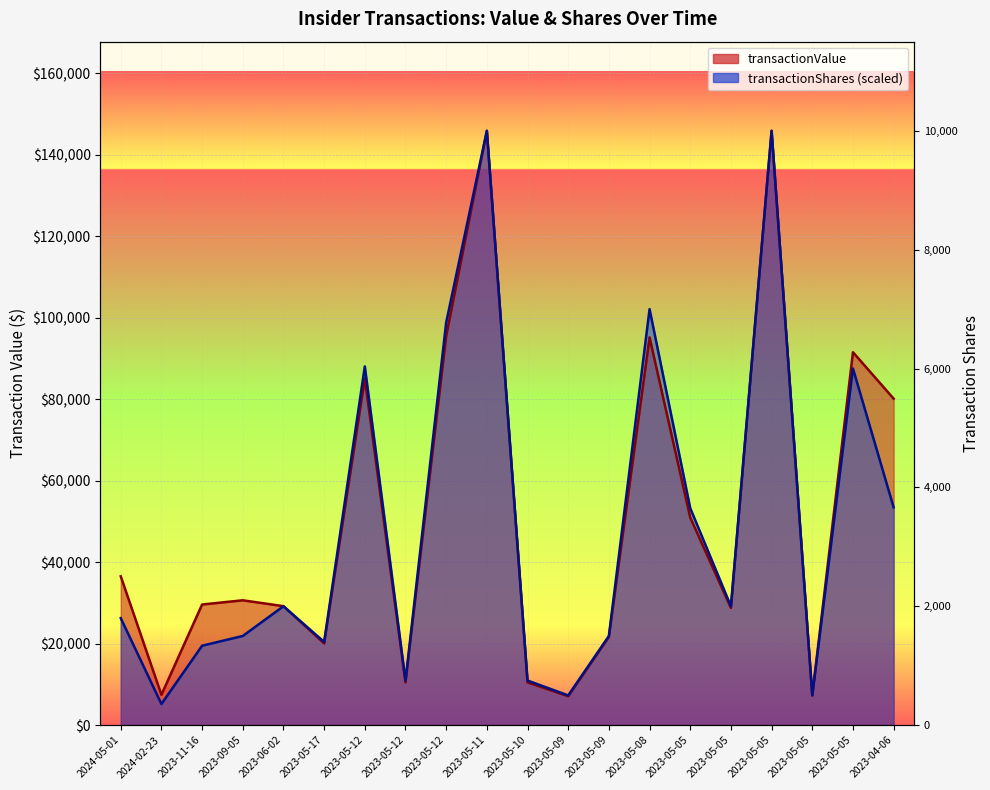

At which label does transactionValue first exceed 30645?

2024-05-01